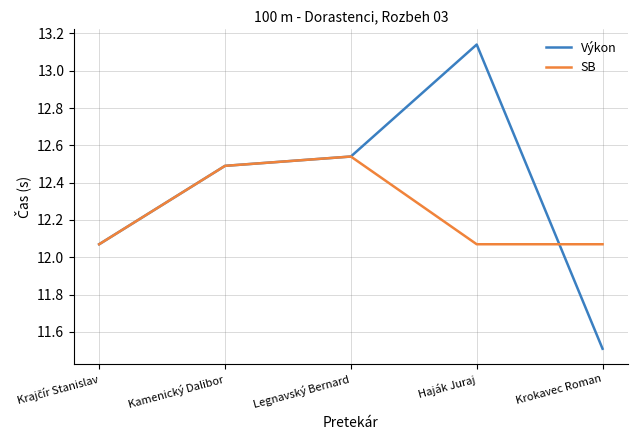

Is the value of SB at Krokavec Roman greater than the value of Výkon at Krokavec Roman?

Yes